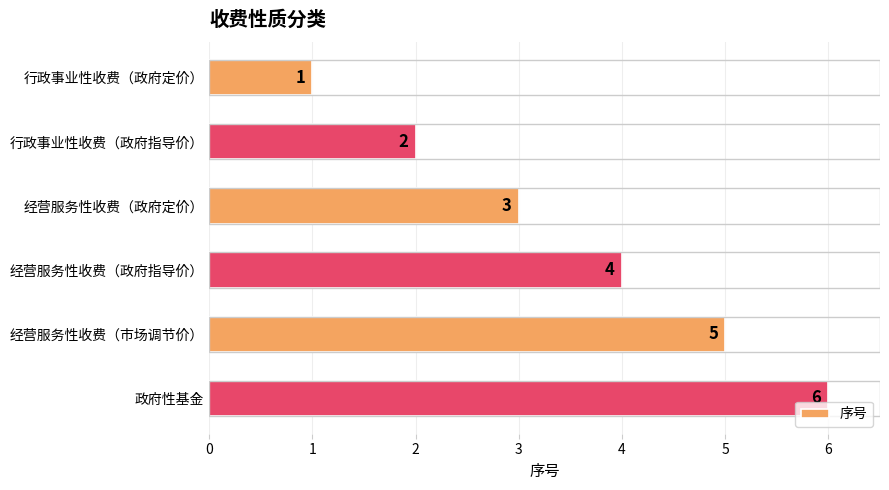

At which category does the chart reach its peak across all series?

政府性基金